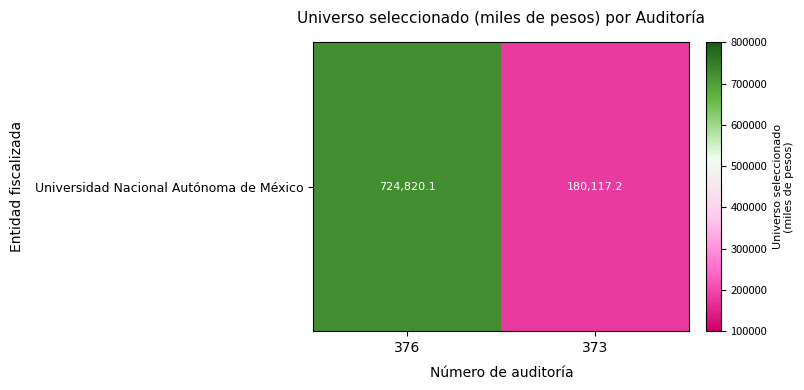

Reading left to right, transcribe all the data shown in this chart.

724820.1	180117.2